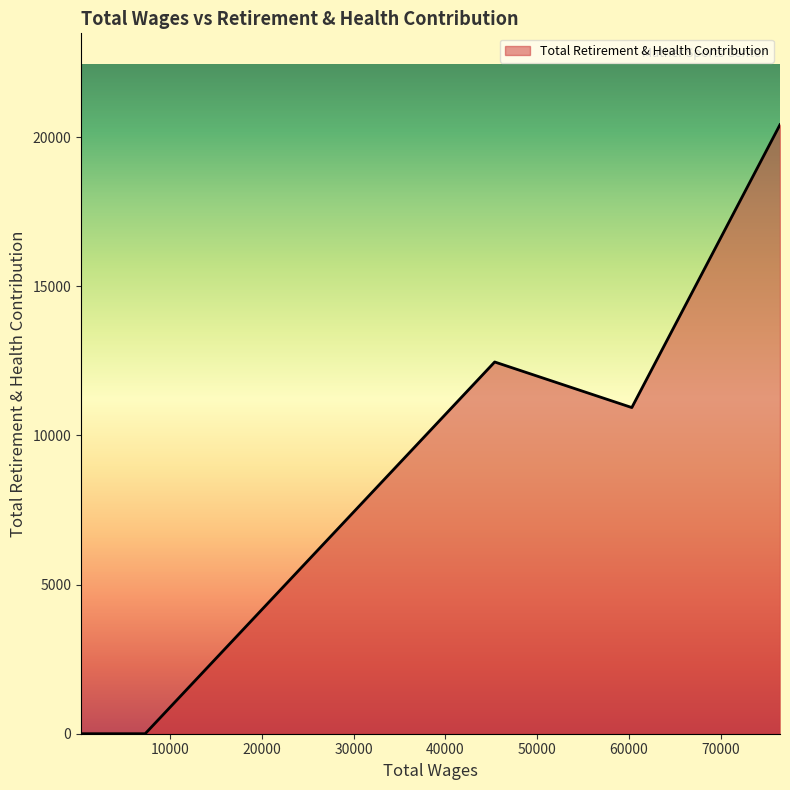

What is the difference between the maximum and minimum values?

20420